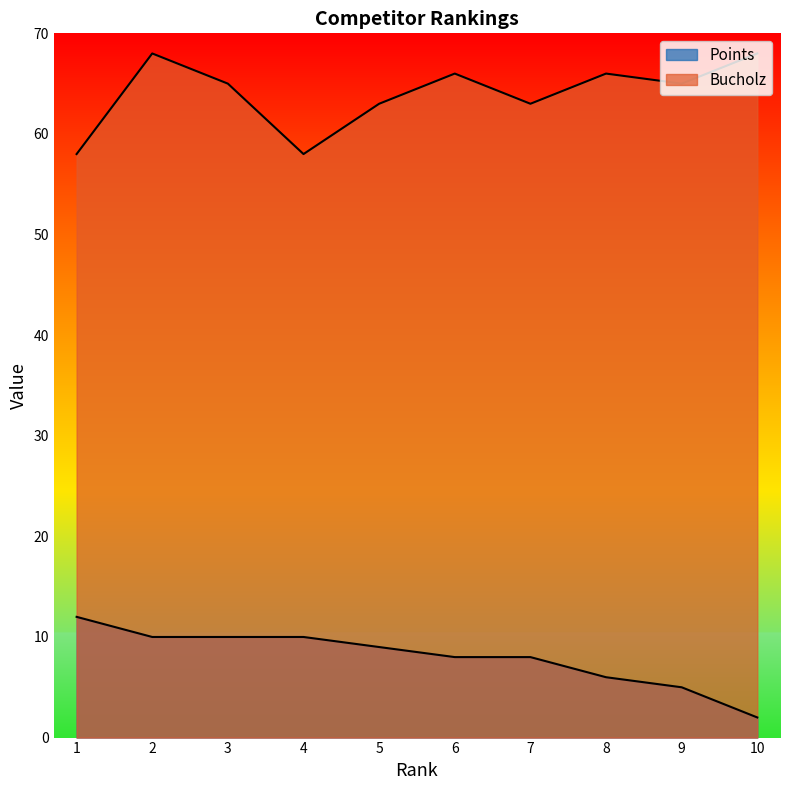

Which series has the widest spread of values?

Points